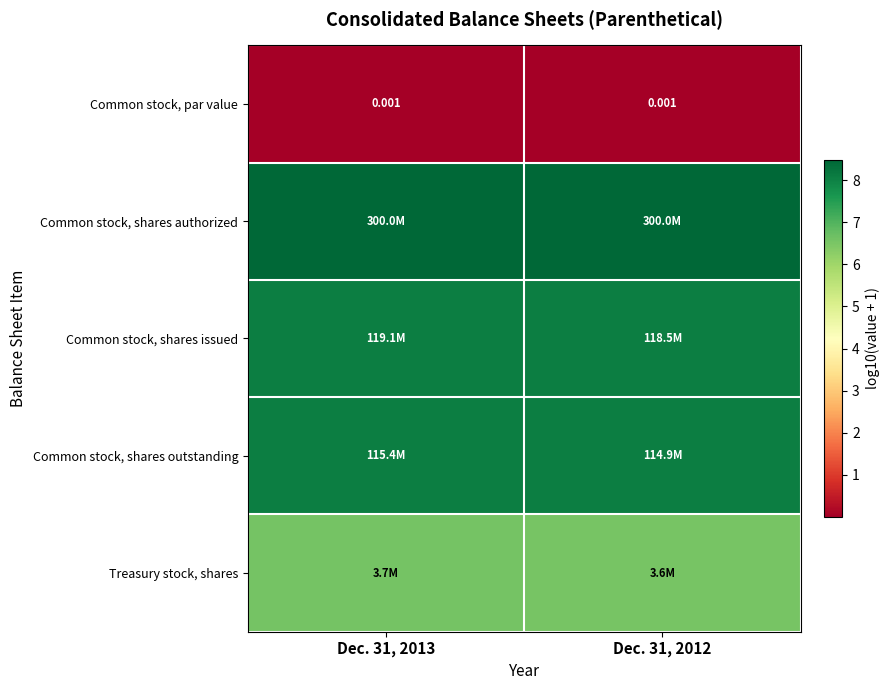

At which label is Common stock, shares authorized closest to 8?

Dec. 31, 2013